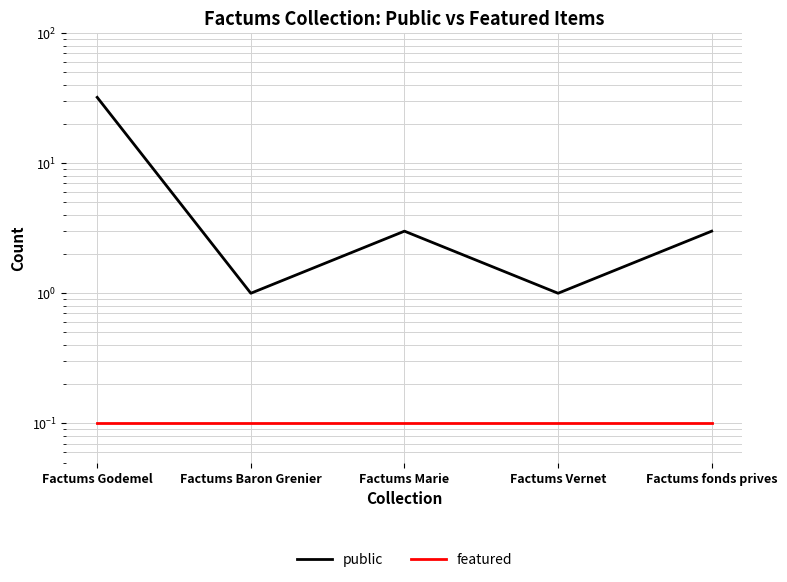

True or false: featured has a value of 0.1 at Factums Godemel.

False